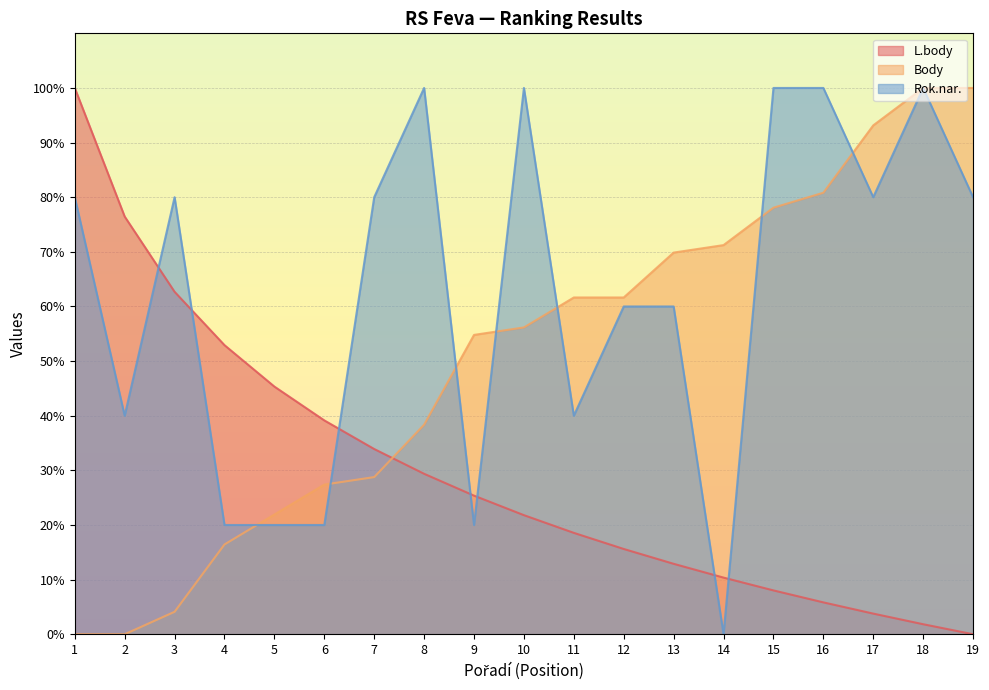

How many distinct data groups are displayed?

3